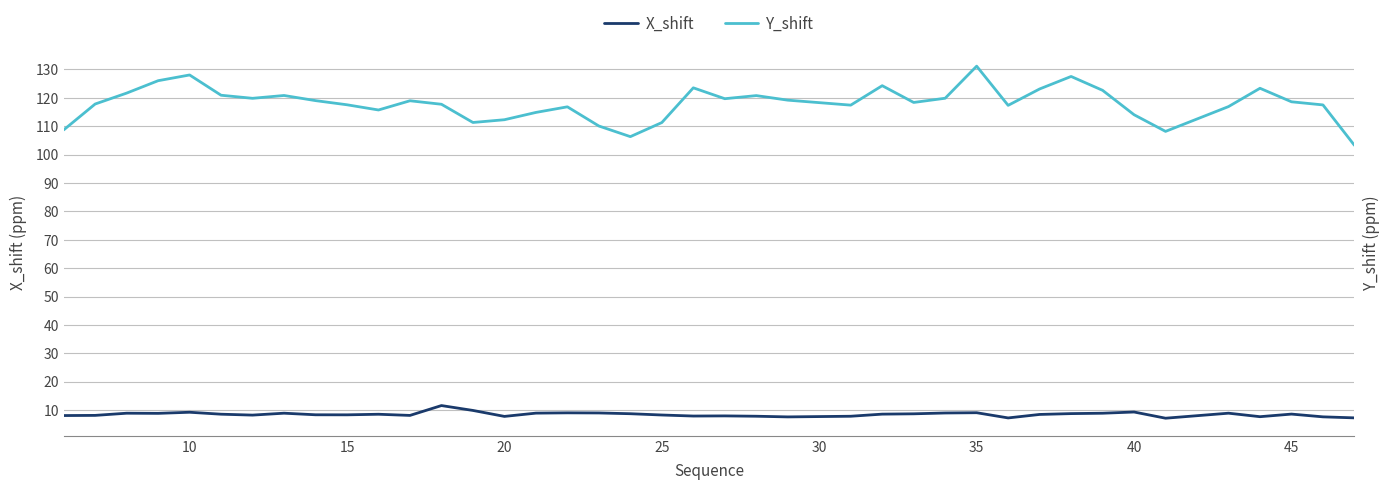

What are all the series names shown in the legend?

X_shift, Y_shift